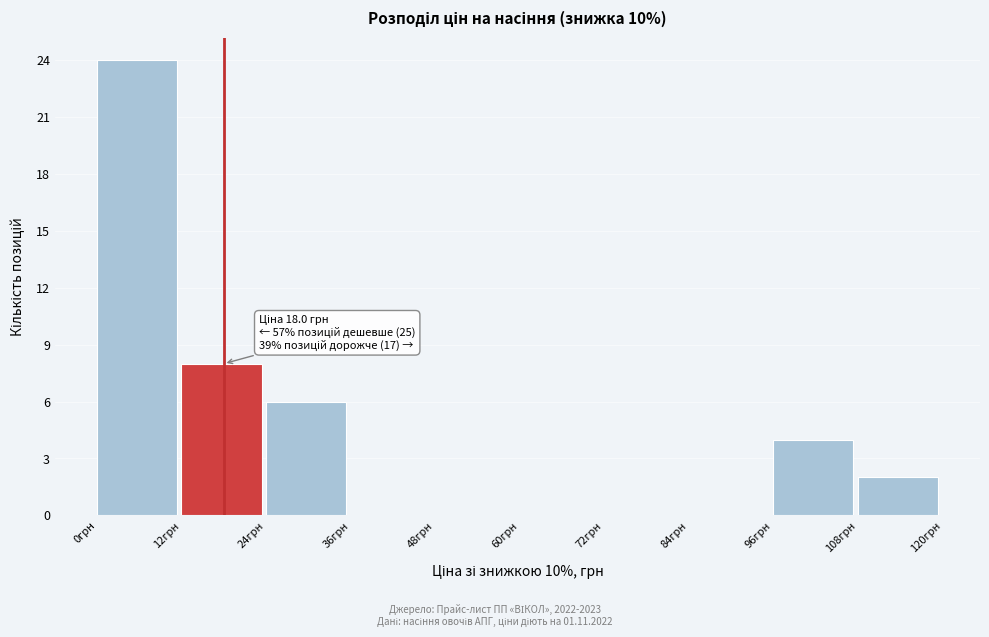

Over which range of the x-axis is the bar tallest?

0 to 12